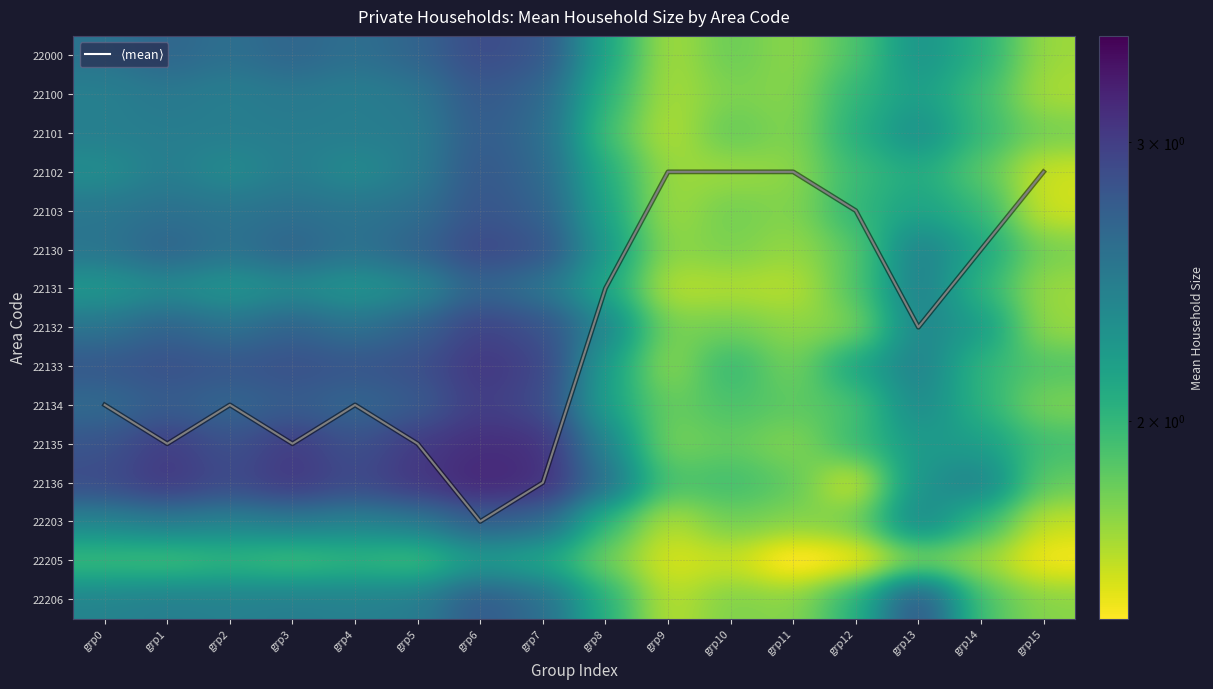

Which series has the largest total across all categories?

$\langle$mean$\rangle$